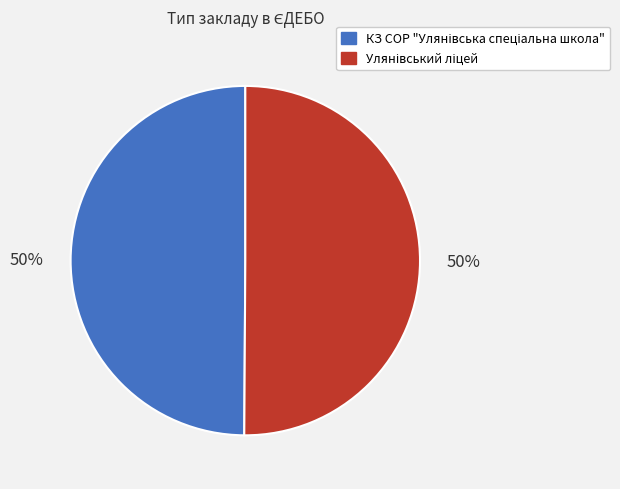

To the nearest percent, what is the average slice percentage?

50%